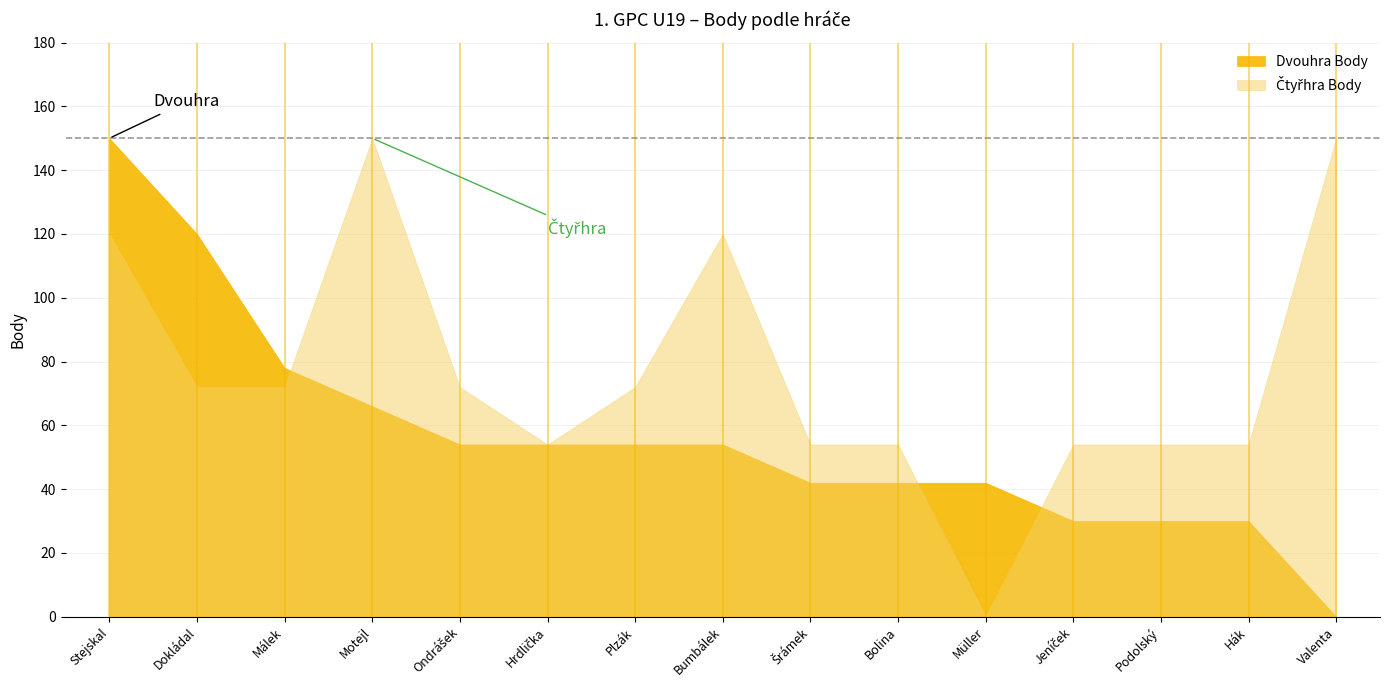

Where is the first local maximum for Čtyřhra Body?

Motejl Jakub